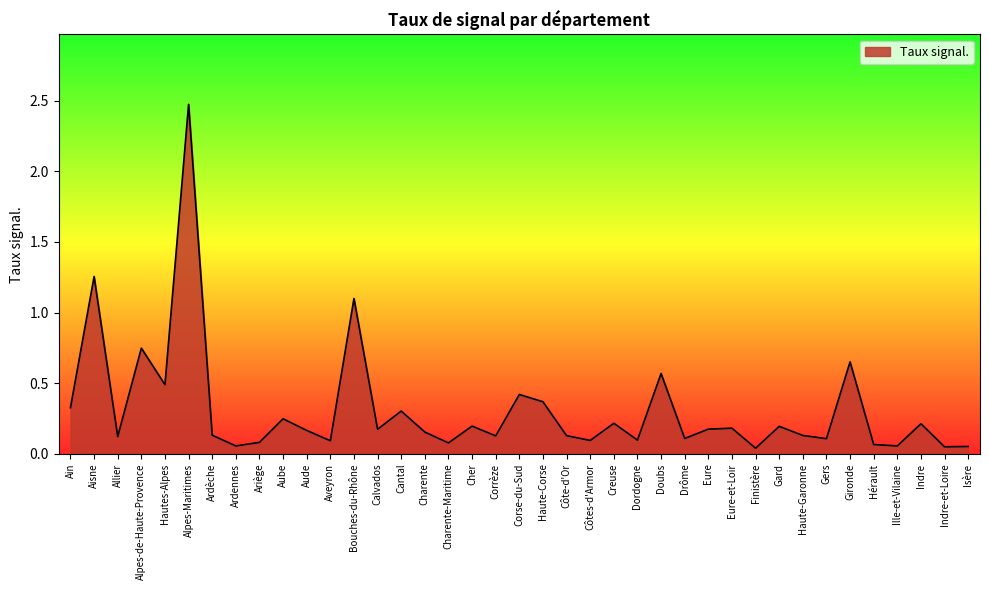

What position from the left is Aube?

10